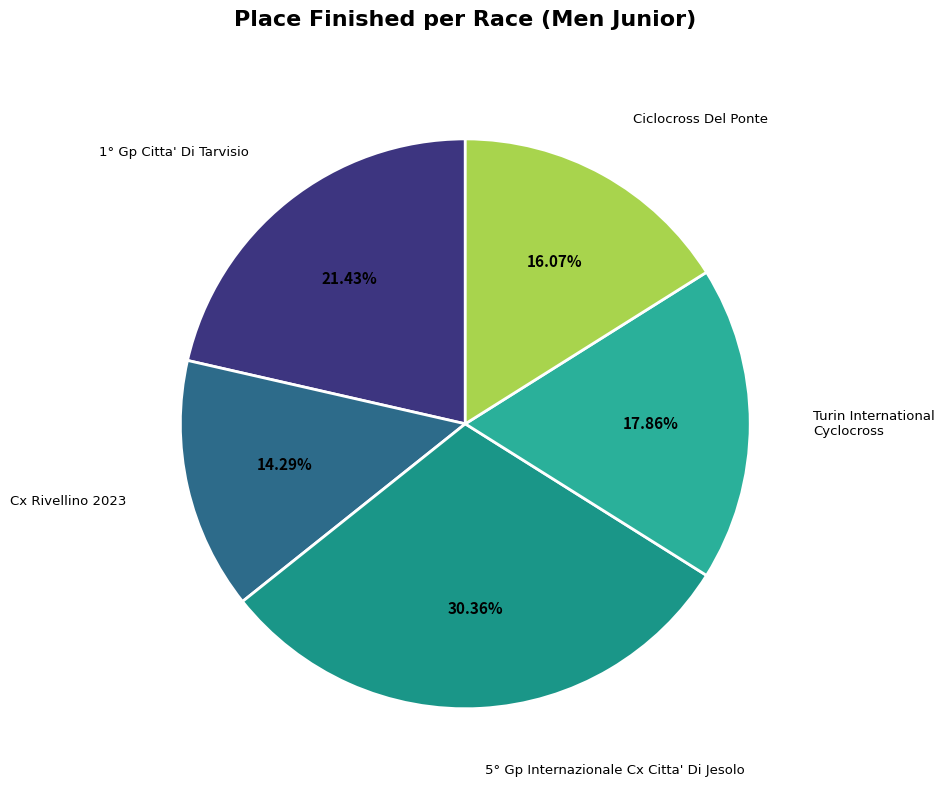

What is the smallest slice in the pie chart?

Cx Rivellino 2023